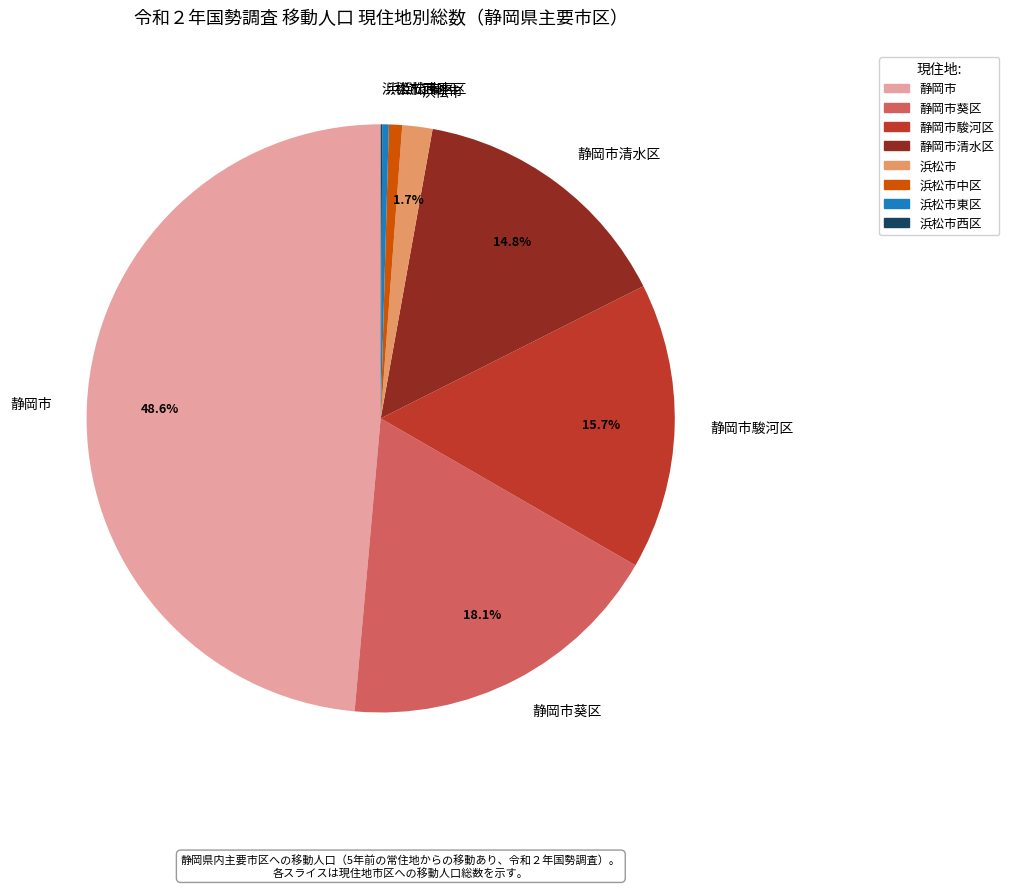

To the nearest percent, what percentage of the pie is 静岡市?

49%